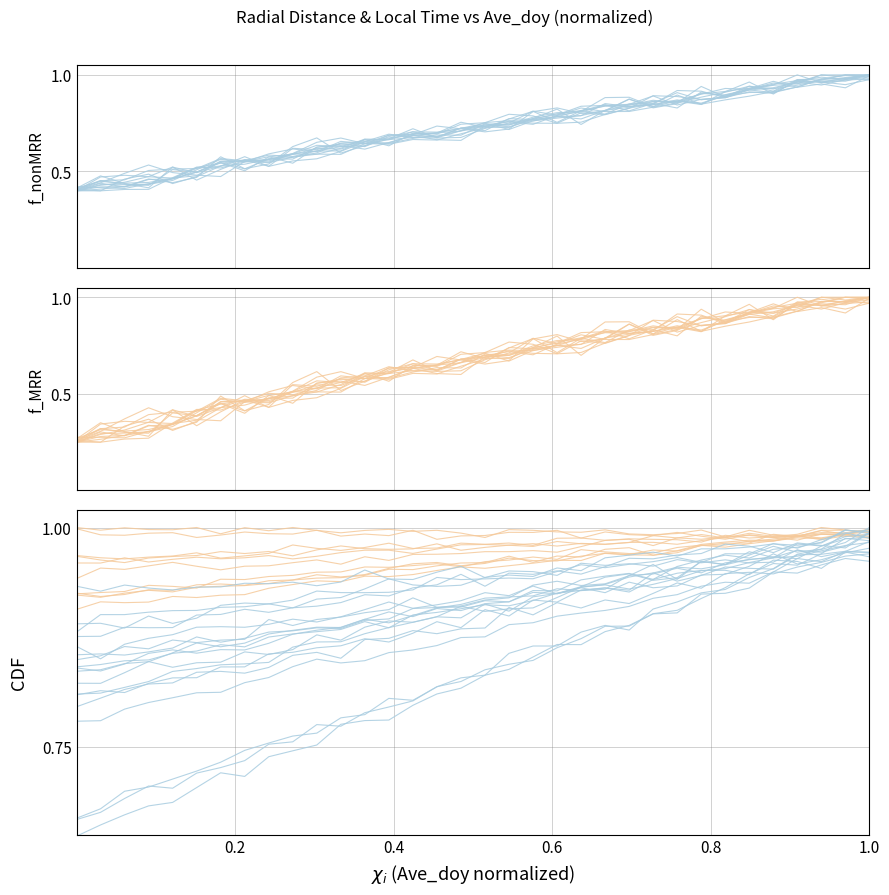

What is the difference between the second highest and second lowest values in the Local_Time series?

0.7